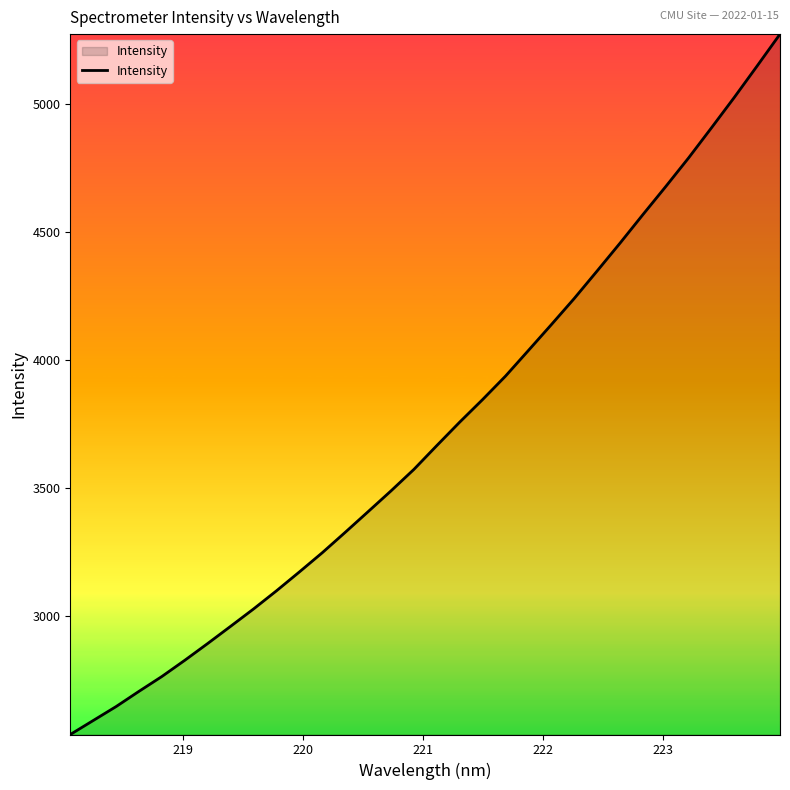

What is the greatest value displayed?

5274.1